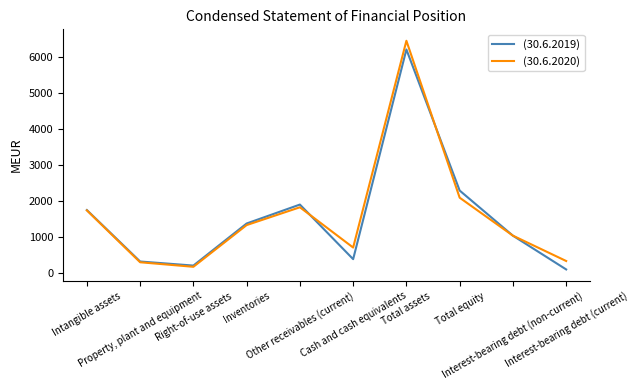

Is it true that (30.6.2020) equals 481 at Intangible assets?

False